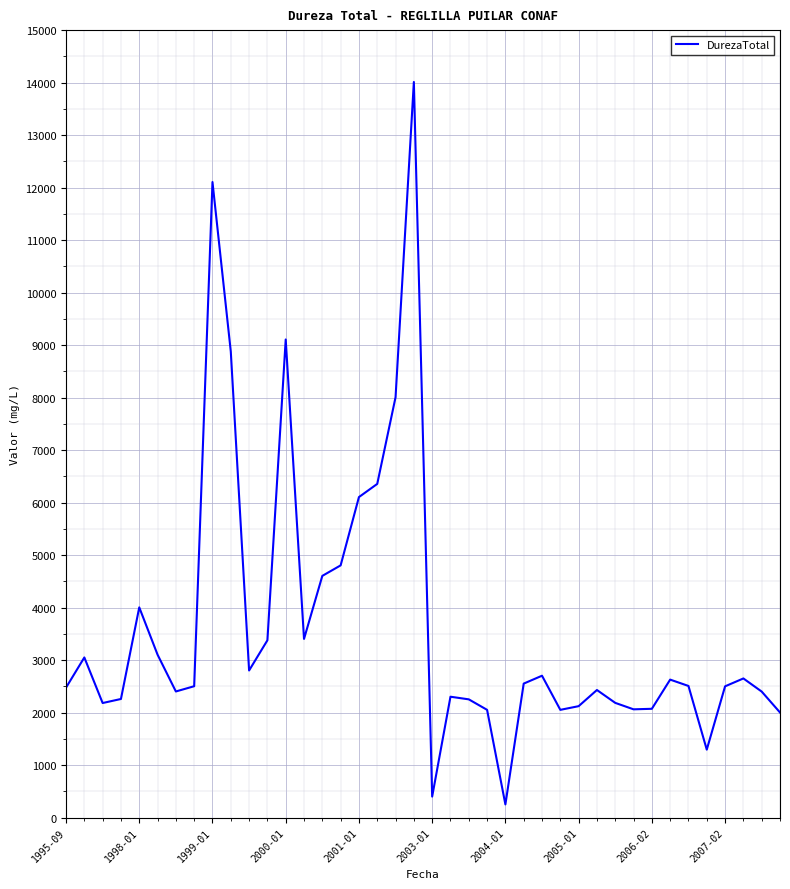

What is the greatest value displayed?

14012